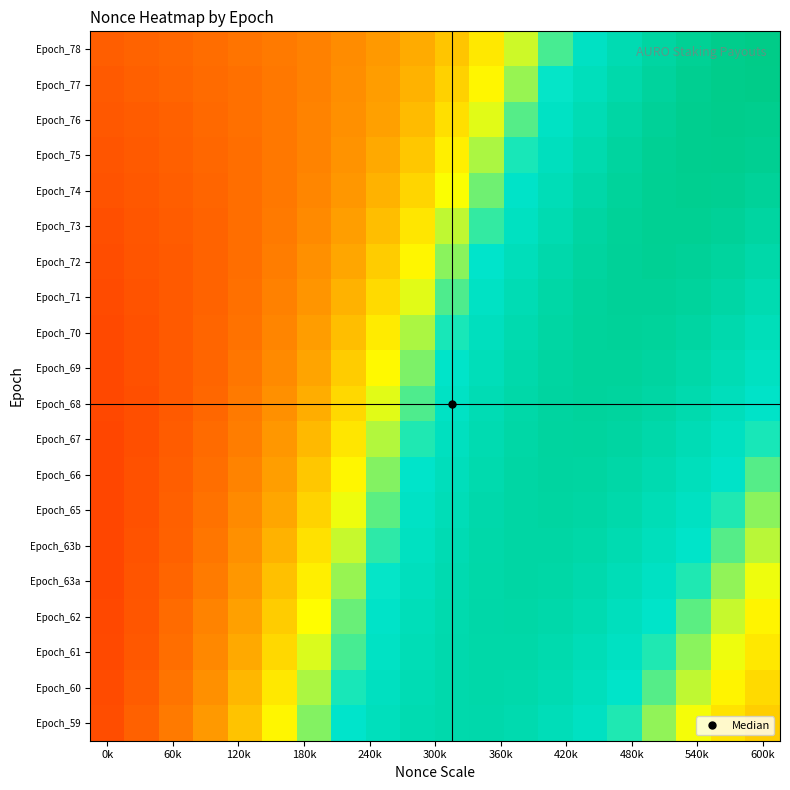

Reading right to left, list all the values displayed in this chart.

Epoch_78: 1.0	1.0	0.9	0.9	0.8	0.7	0.6	0.5	0.5	0.4	0.4	0.3	0.3	0.3	0.3	0.2	0.2	0.2	0.2	0.2
Epoch_77: 1.0	1.0	0.9	0.9	0.8	0.7	0.6	0.6	0.5	0.4	0.4	0.3	0.3	0.3	0.3	0.2	0.2	0.2	0.2	0.2
Epoch_76: 1.0	1.0	1.0	0.9	0.8	0.8	0.7	0.6	0.5	0.4	0.4	0.3	0.3	0.3	0.3	0.2	0.2	0.2	0.2	0.2
Epoch_75: 0.9	1.0	1.0	0.9	0.9	0.8	0.7	0.6	0.6	0.5	0.4	0.4	0.3	0.3	0.3	0.2	0.2	0.2	0.2	0.2
Epoch_74: 0.9	0.9	1.0	0.9	0.9	0.8	0.8	0.7	0.6	0.5	0.4	0.4	0.3	0.3	0.3	0.2	0.2	0.2	0.2	0.2
Epoch_73: 0.9	0.9	0.9	0.9	0.9	0.9	0.8	0.7	0.6	0.5	0.5	0.4	0.3	0.3	0.3	0.2	0.2	0.2	0.2	0.2
Epoch_72: 0.8	0.9	0.9	0.9	0.9	0.9	0.8	0.7	0.7	0.6	0.5	0.4	0.4	0.3	0.3	0.2	0.2	0.2	0.2	0.2
Epoch_71: 0.8	0.8	0.9	0.9	0.9	0.9	0.8	0.8	0.7	0.6	0.5	0.4	0.4	0.3	0.3	0.2	0.2	0.2	0.2	0.2
Epoch_70: 0.7	0.8	0.9	0.9	0.9	0.9	0.9	0.8	0.7	0.6	0.5	0.5	0.4	0.3	0.3	0.2	0.2	0.2	0.2	0.2
Epoch_69: 0.7	0.8	0.8	0.9	0.9	0.9	0.9	0.8	0.7	0.7	0.6	0.5	0.4	0.3	0.3	0.3	0.2	0.2	0.2	0.2
Epoch_68: 0.7	0.7	0.8	0.8	0.9	0.9	0.9	0.8	0.8	0.7	0.6	0.5	0.4	0.4	0.3	0.3	0.2	0.2	0.2	0.2
Epoch_67: 0.6	0.7	0.8	0.8	0.9	0.9	0.9	0.8	0.8	0.7	0.6	0.5	0.5	0.4	0.3	0.3	0.2	0.2	0.2	0.2
Epoch_66: 0.6	0.7	0.7	0.8	0.8	0.9	0.9	0.9	0.8	0.7	0.7	0.6	0.5	0.4	0.3	0.3	0.2	0.2	0.2	0.2
Epoch_65: 0.6	0.6	0.7	0.8	0.8	0.9	0.9	0.9	0.8	0.8	0.7	0.6	0.5	0.4	0.4	0.3	0.2	0.2	0.2	0.2
Epoch_63b: 0.5	0.6	0.7	0.7	0.8	0.8	0.9	0.9	0.8	0.8	0.7	0.6	0.5	0.5	0.4	0.3	0.3	0.2	0.2	0.2
Epoch_63a: 0.5	0.6	0.6	0.7	0.8	0.8	0.8	0.8	0.8	0.8	0.7	0.6	0.6	0.5	0.4	0.3	0.3	0.2	0.2	0.2
Epoch_62: 0.5	0.5	0.6	0.7	0.7	0.8	0.8	0.8	0.8	0.8	0.7	0.7	0.6	0.5	0.4	0.3	0.3	0.2	0.2	0.2
Epoch_61: 0.5	0.5	0.6	0.6	0.7	0.8	0.8	0.8	0.8	0.8	0.8	0.7	0.6	0.5	0.4	0.4	0.3	0.2	0.2	0.2
Epoch_60: 0.4	0.5	0.5	0.6	0.7	0.7	0.8	0.8	0.8	0.8	0.8	0.7	0.6	0.5	0.5	0.4	0.3	0.2	0.2	0.2
Epoch_59: 0.4	0.5	0.5	0.6	0.6	0.7	0.8	0.8	0.8	0.8	0.8	0.7	0.7	0.6	0.5	0.4	0.3	0.3	0.2	0.2